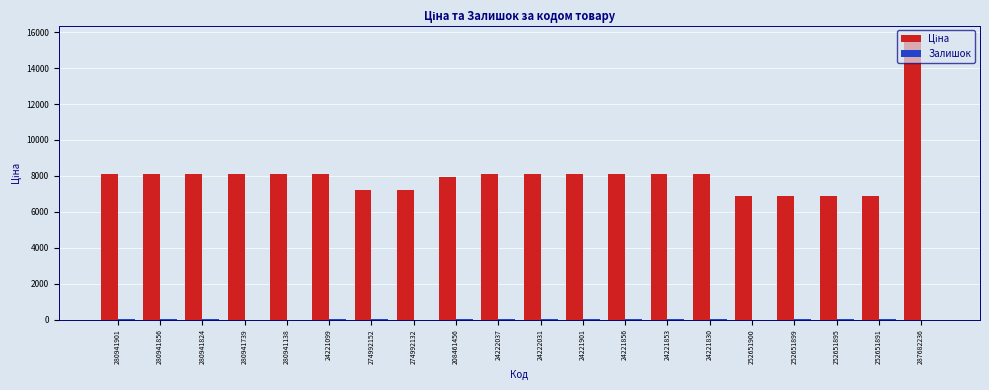

At which category is the sum across all series the highest?

287682236